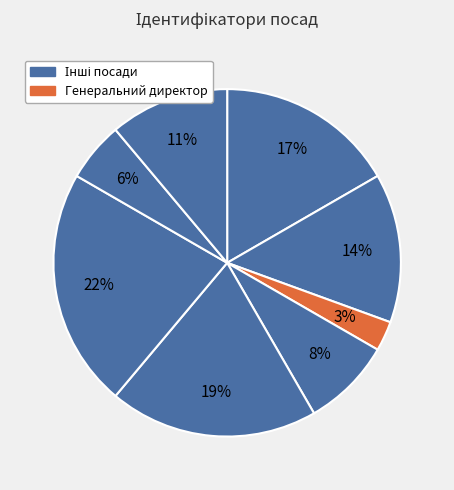

How many slices are in this pie chart?

8